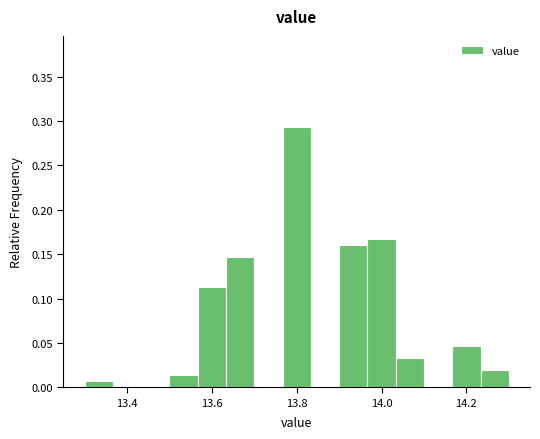

Around what value on the x-axis is the tallest bar? Give the approximate position of its centre, as read against the axis.

13.80